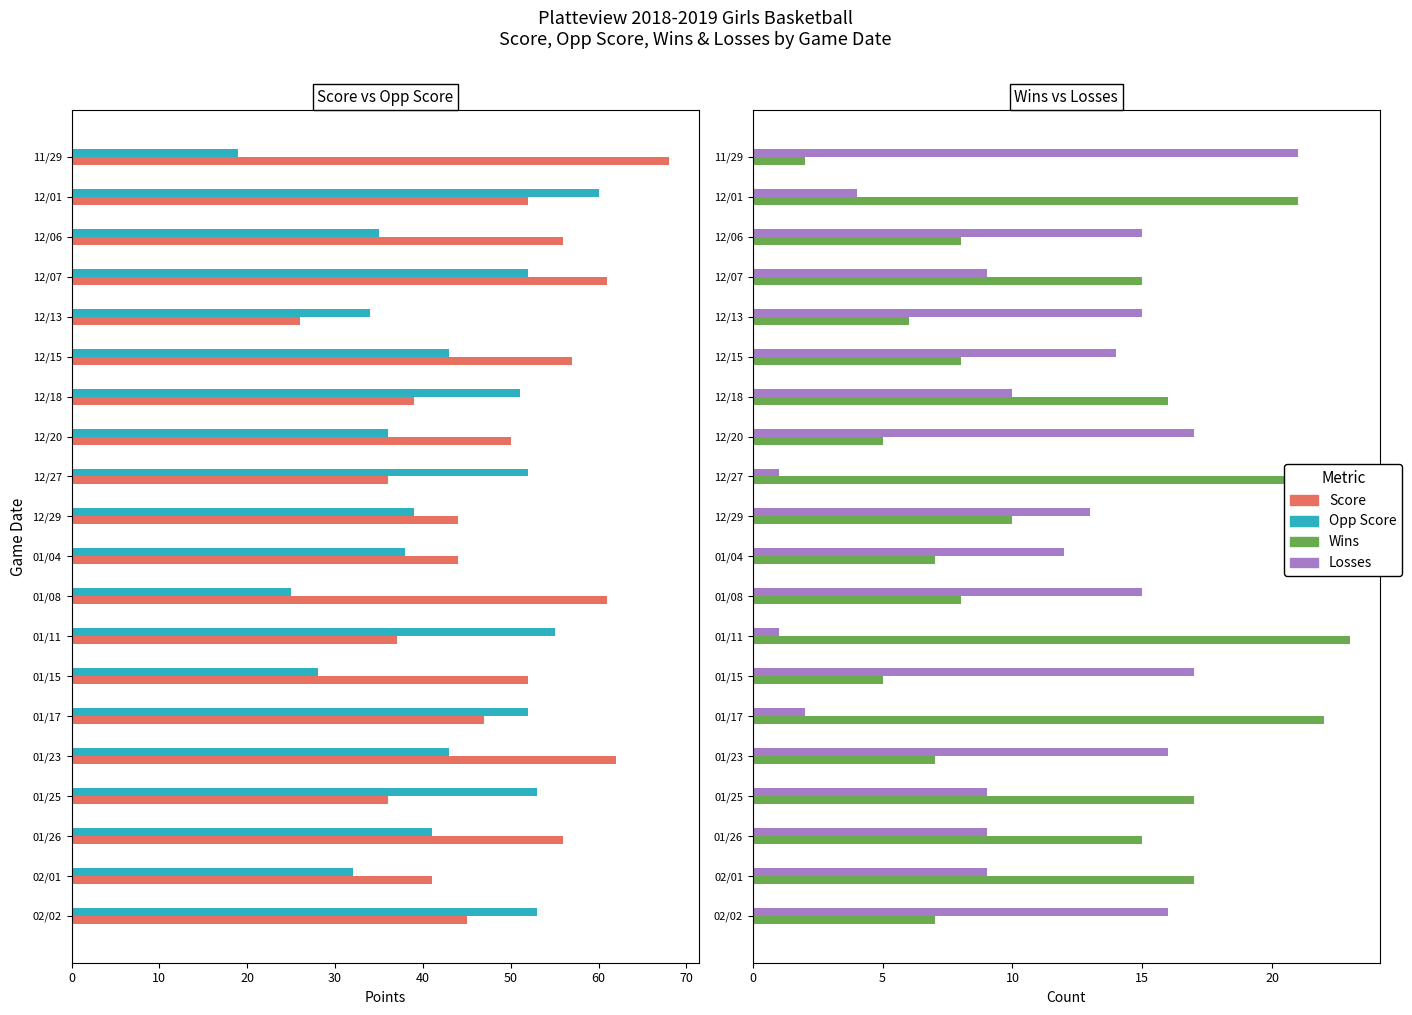

What is the value of the Wins bar at the 2nd from the left?

21